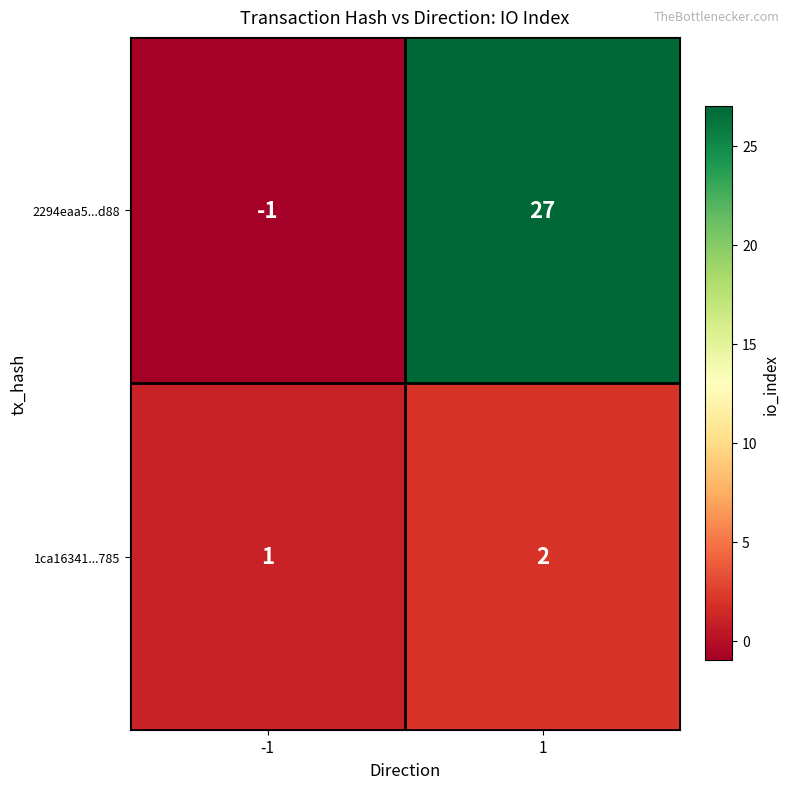

What is the sum of all 1ca16341...785 values?

3